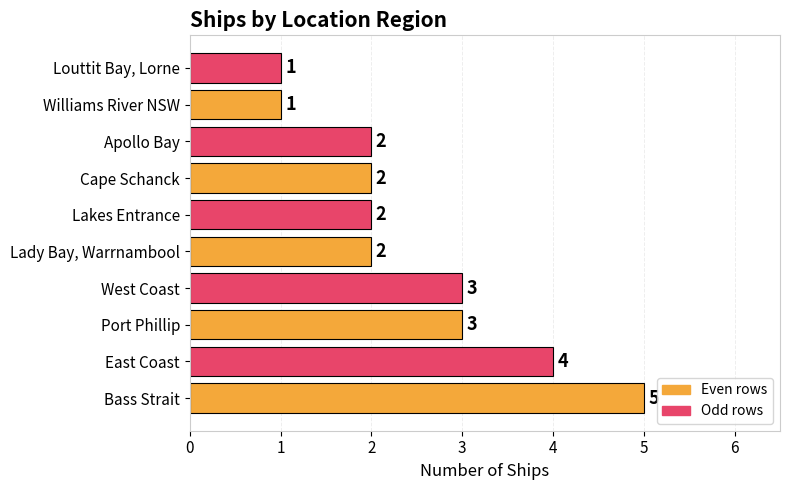

What is the maximum value shown in the chart?

5